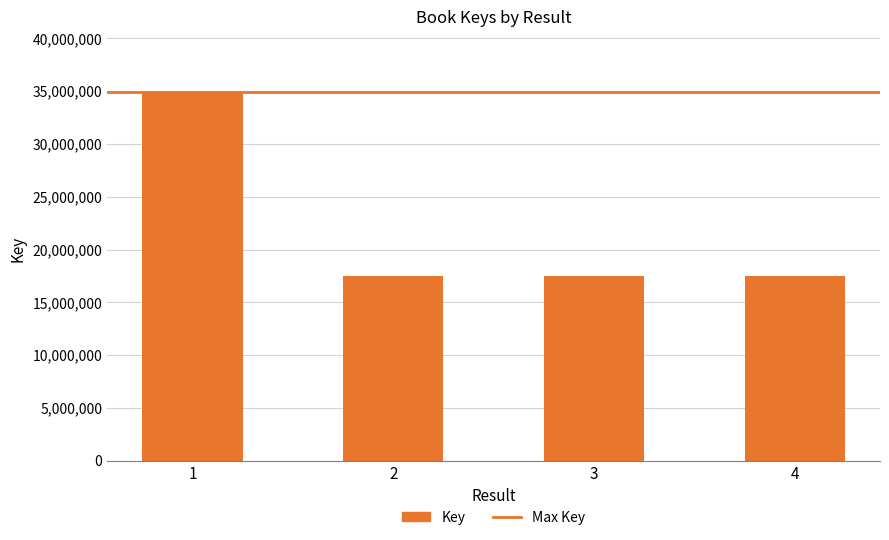

How many categories are shown in the chart?

4